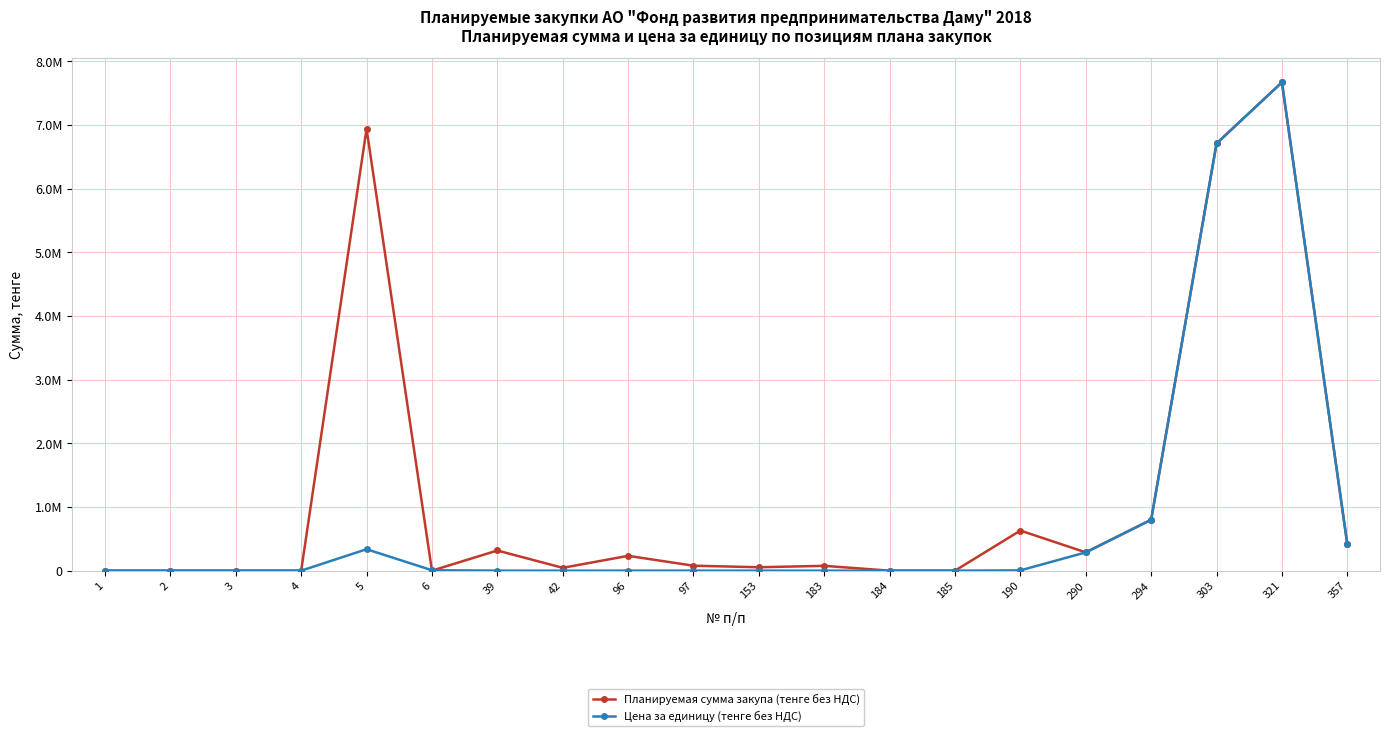

True or false: Планируемая сумма закупа (тенге без НДС) and Цена за единицу (тенге без НДС) intersect in this chart.

True